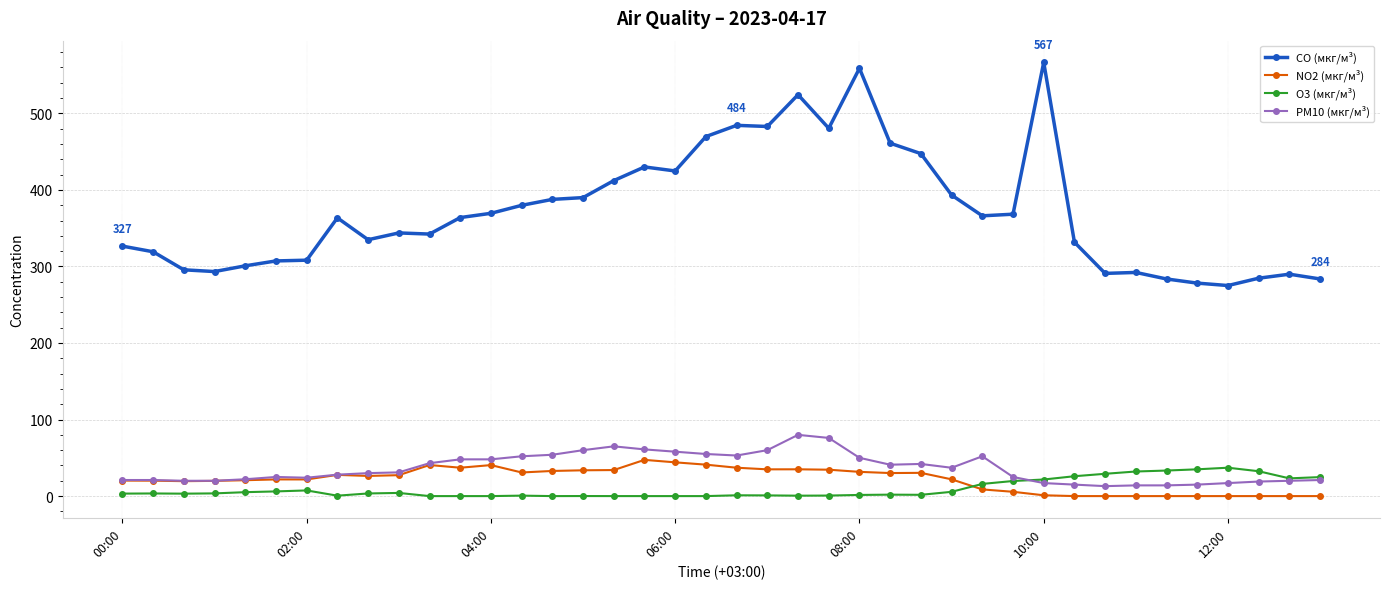

What is the minimum value for PM10 (мкг/м³)?

13.0